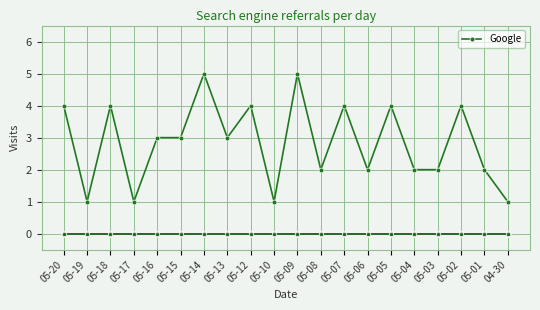

Reading left to right, transcribe all the data shown in this chart.

Google: 4	1	4	1	3	3	5	3	4	1	5	2	4	2	4	2	2	4	2	1
Yandex: 0	0	0	0	0	0	0	0	0	0	0	0	0	0	0	0	0	0	0	0
Mail.ru: 0	0	0	0	0	0	0	0	0	0	0	0	0	0	0	0	0	0	0	0
Yahoo!: 0	0	0	0	0	0	0	0	0	0	0	0	0	0	0	0	0	0	0	0
Rambler: 0	0	0	0	0	0	0	0	0	0	0	0	0	0	0	0	0	0	0	0
QIP.ru: 0	0	0	0	0	0	0	0	0	0	0	0	0	0	0	0	0	0	0	0